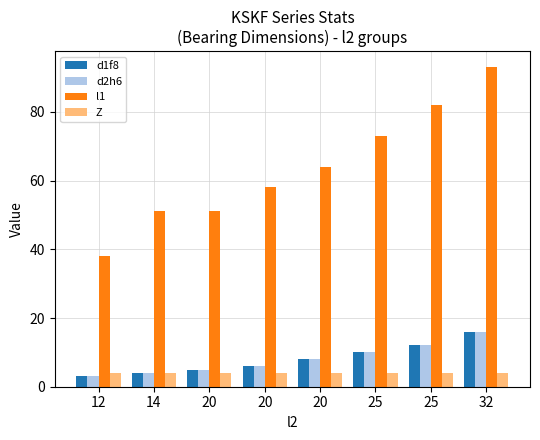

What are all the series names shown in the legend?

d1f8, d2h6, l1, Z